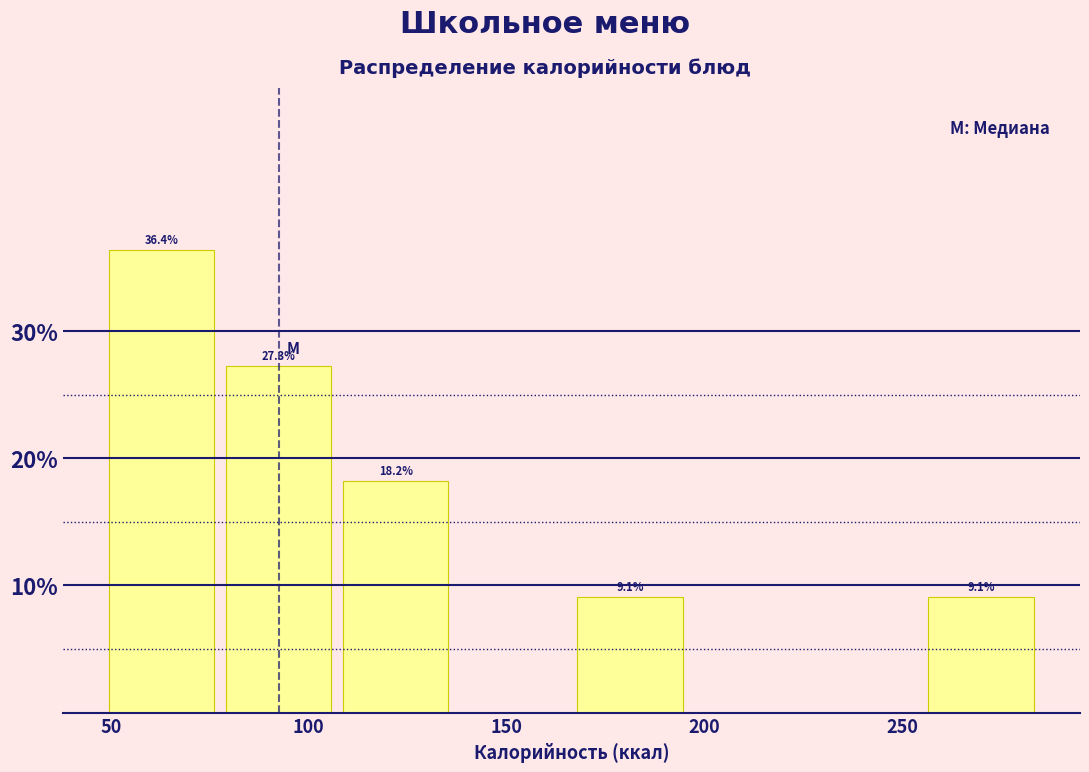

Which range on the x-axis has the tallest bar?

50 to 80